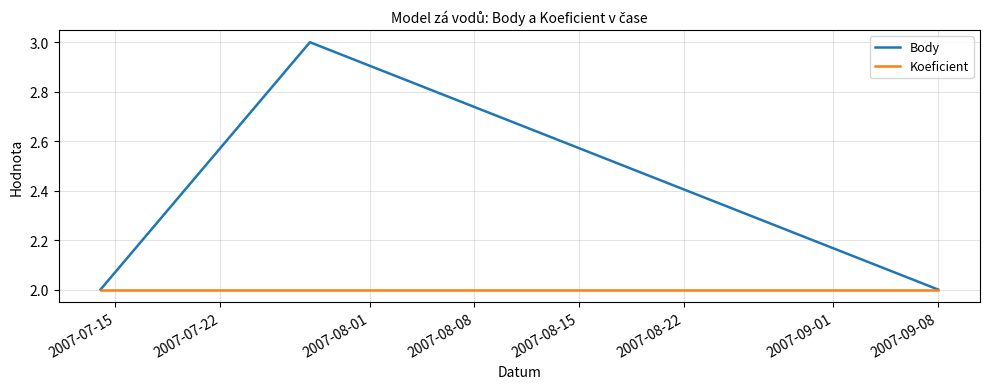

Which series has the largest total across all categories?

Body